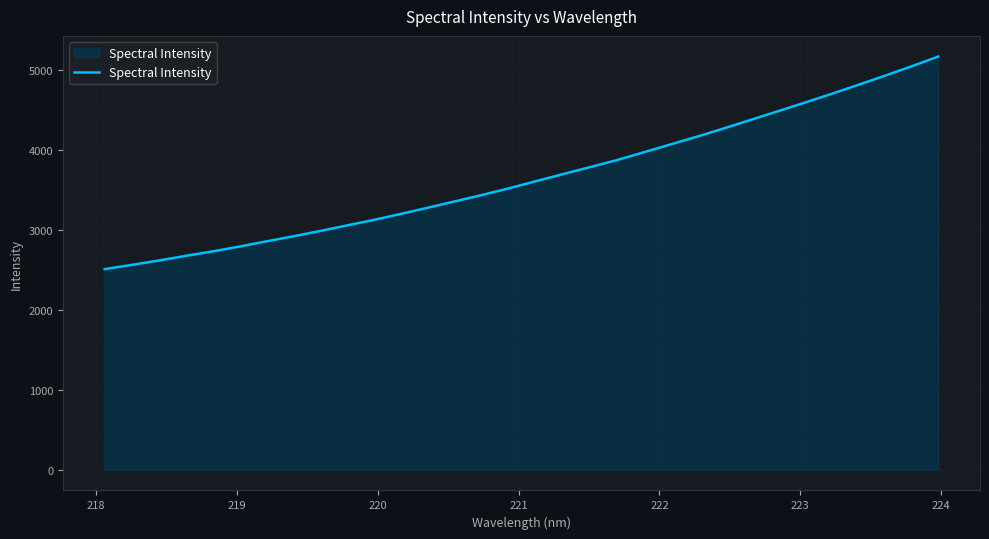

What is the minimum value shown in the chart?

2512.0